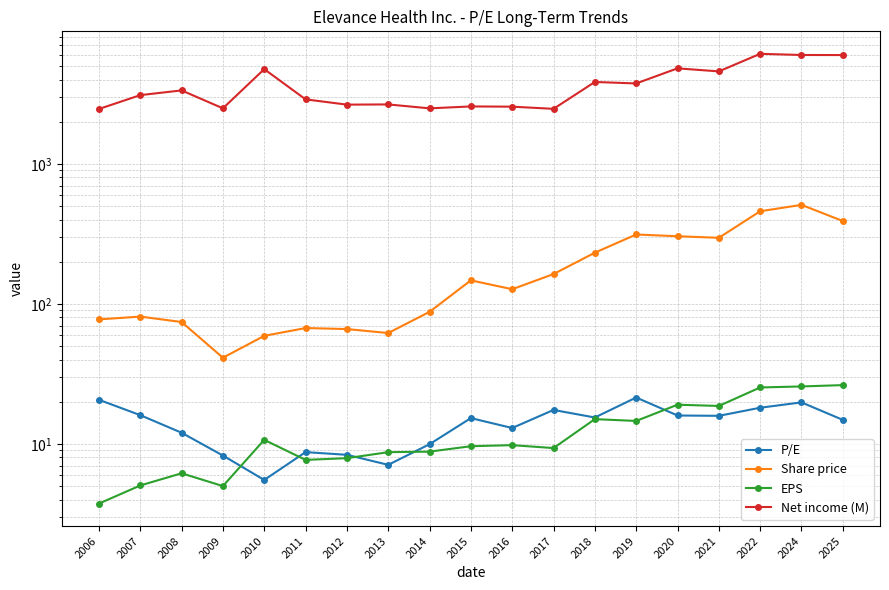

List the series in order of their peak value, lowest first.

P/E, EPS, Share price, Net income (M)